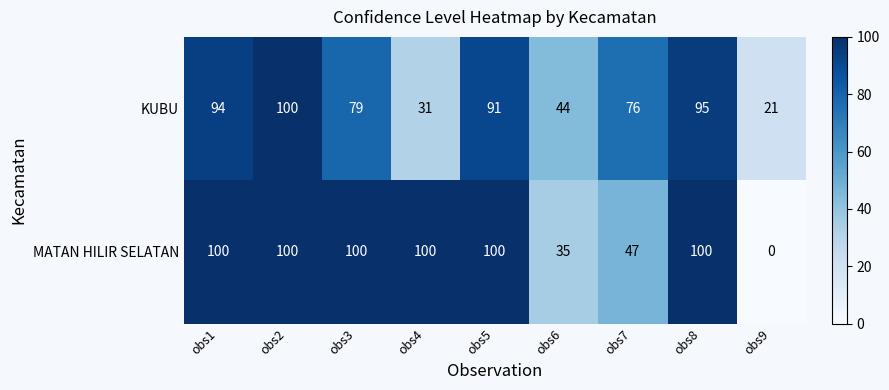

At which category is the sum across all series the highest?

obs2